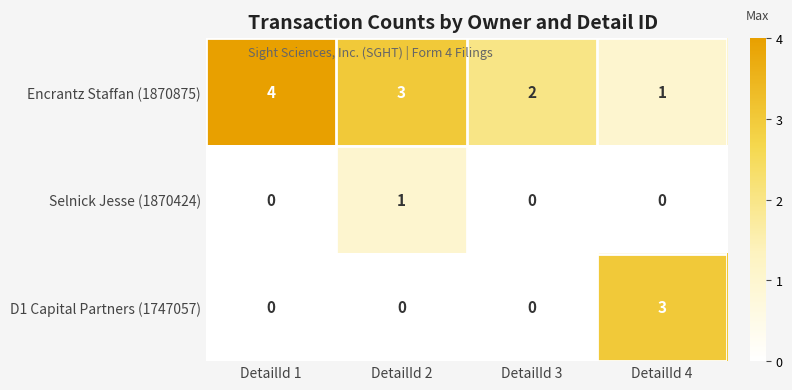

Reading left to right, what are all the values shown in this chart?

Encrantz Staffan (1870875): DetailId 1=4	DetailId 2=3	DetailId 3=2	DetailId 4=1
Selnick Jesse (1870424): DetailId 1=0	DetailId 2=1	DetailId 3=0	DetailId 4=0
D1 Capital Partners (1747057): DetailId 1=0	DetailId 2=0	DetailId 3=0	DetailId 4=3